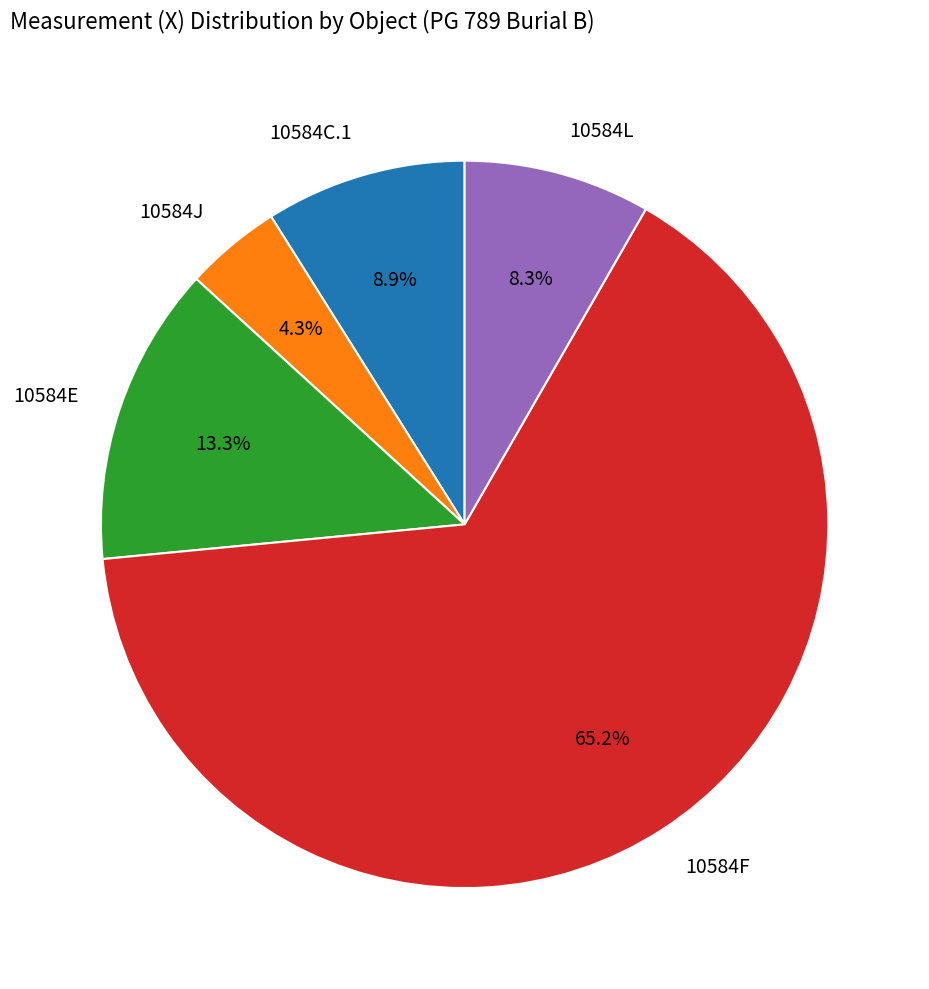

Rank the categories by value from lowest to highest.

10584J, 10584L, 10584C.1, 10584E, 10584F